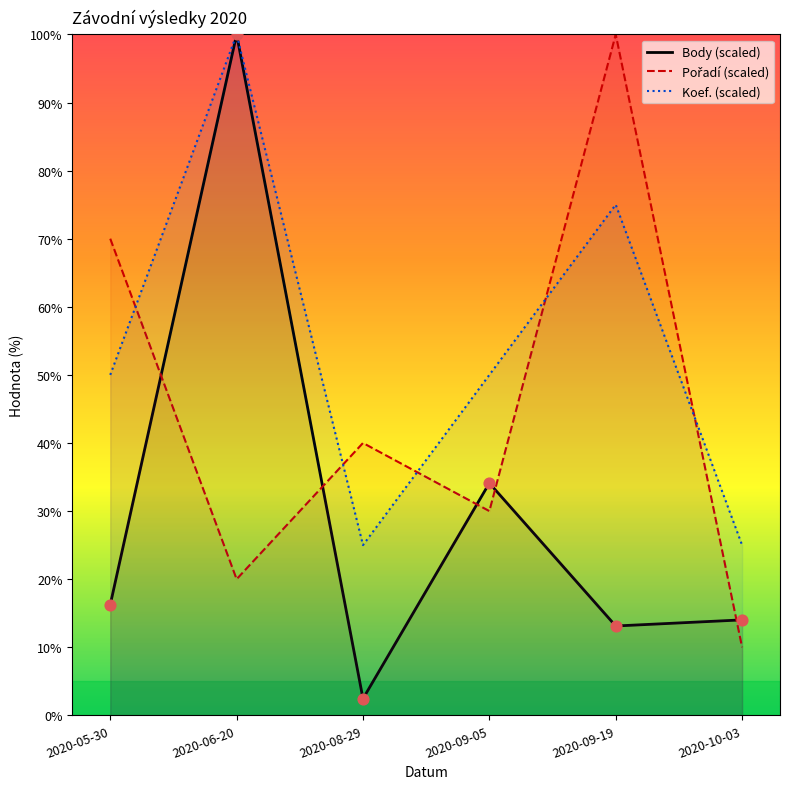

At which category is the sum across all series the highest?

2020-06-20